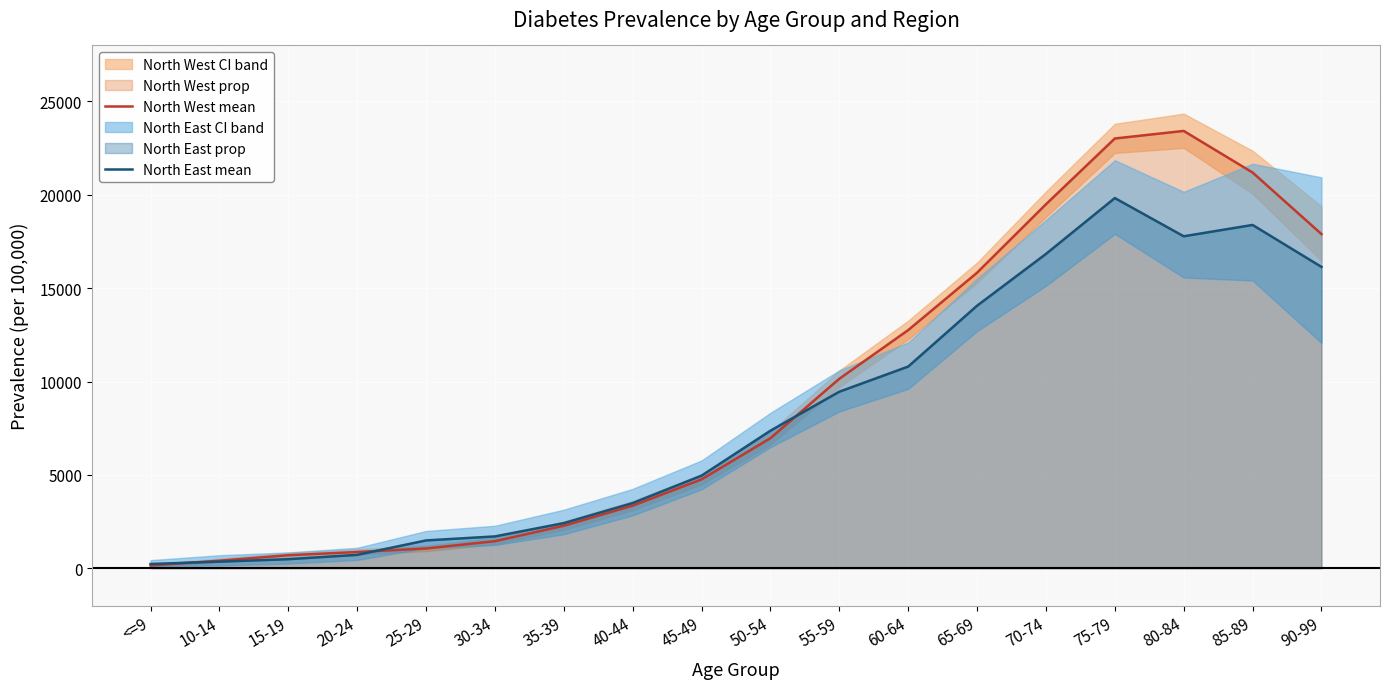

True or false: North West mean and North East mean intersect in this chart.

True